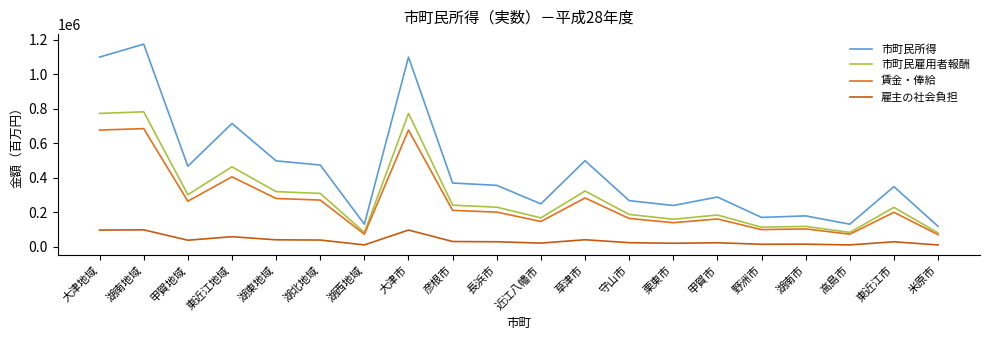

Reading left to right, what are all the values shown in this chart?

市町民所得: 1099746	1174986	466887	714885	497793	473807	130535	1099746	369346	355977	248351	498948	267193	238997	288168	169849	178719	130535	348559	117830
市町民雇用者報酬: 773205	782566	301598	463359	319517	309190	82927	773205	240879	229273	167194	322988	187148	159260	183677	113170	117921	82927	228097	79917
賃金・俸給: 676672	684851	263953	405400	279570	270556	72570	676672	210746	200621	146280	282642	163798	139346	160776	99064	103176	72570	199558	69935
雇主の社会負担: 96533	97715	37645	57959	39947	38634	10357	96533	30133	28652	20914	40346	23350	19914	22901	14106	14745	10357	28539	9982